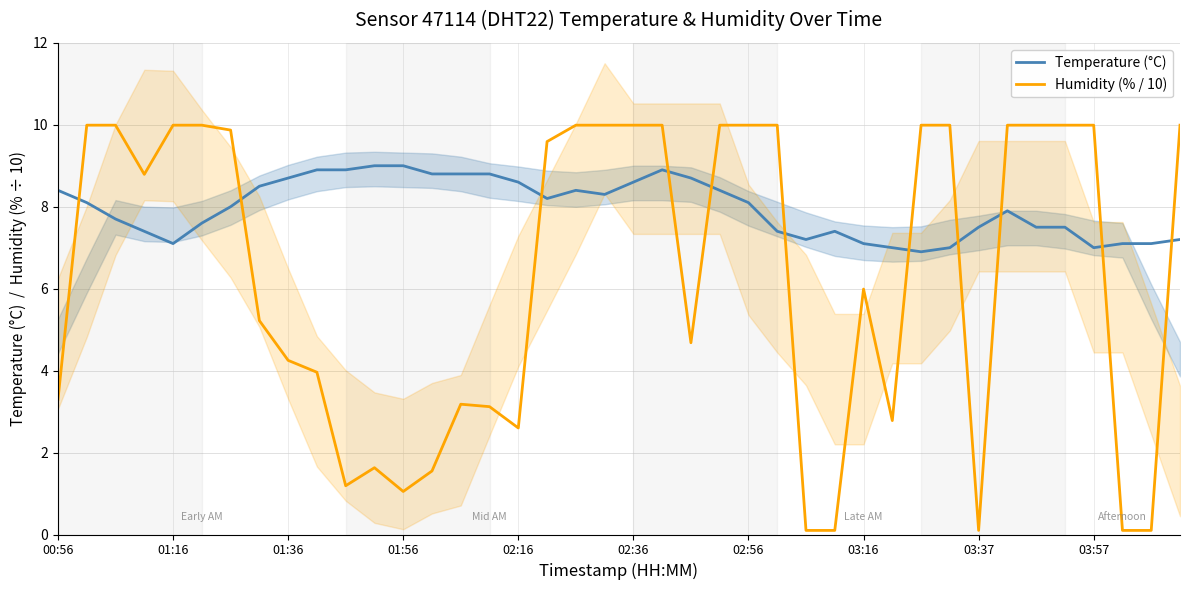

What is the difference between the maximum and minimum values in the Temperature (°C) series?

2.1